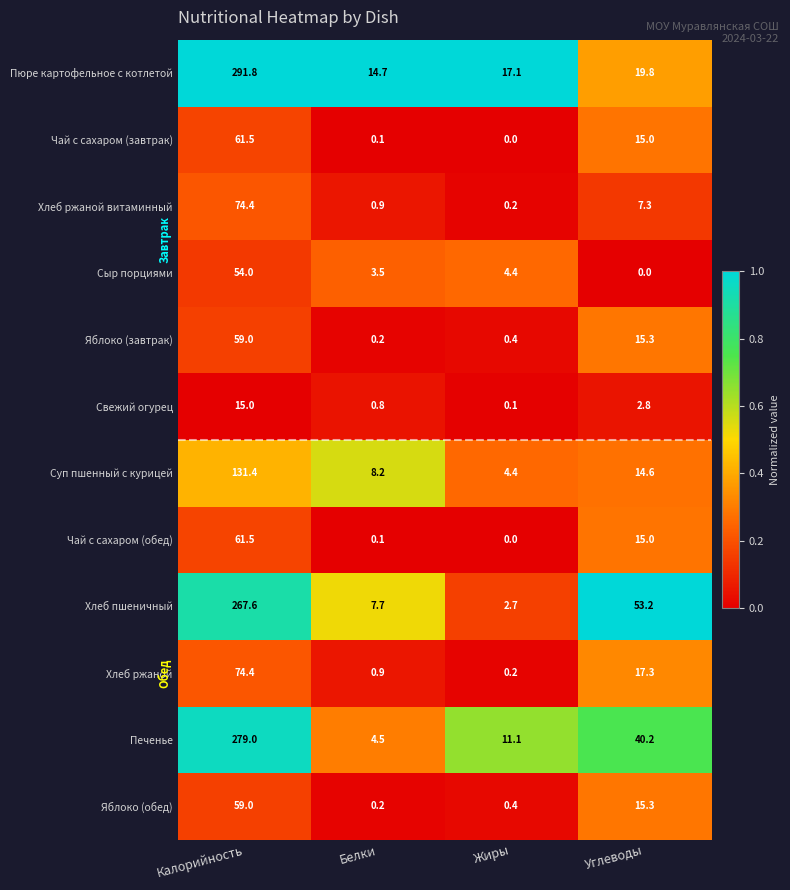

Rank the categories by Яблоко (завтрак) value from lowest to highest.

Белки, Жиры, Углеводы, Калорийность